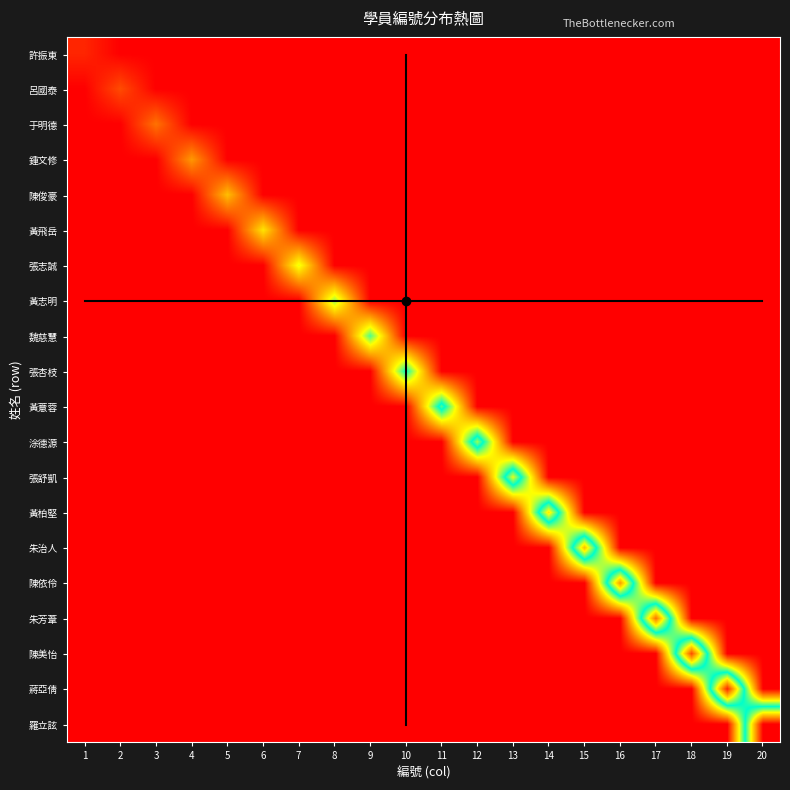

Which has a higher value, 3 or 2?

3